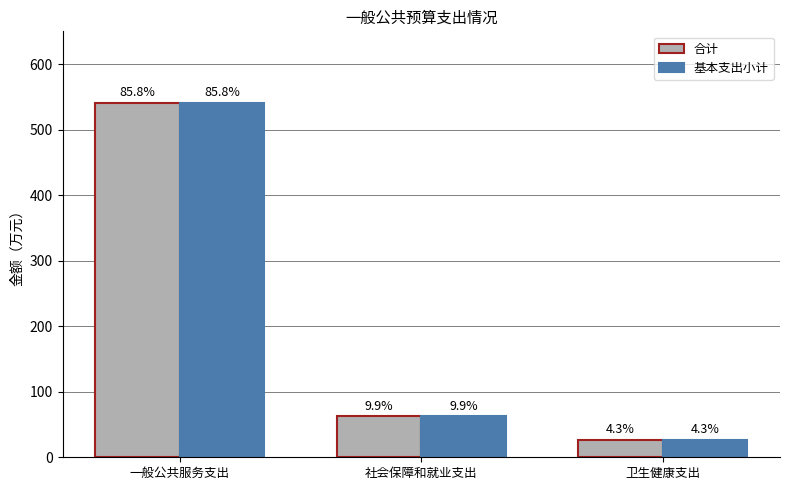

What is the total value across all series at 社会保障和就业支出?

124.9